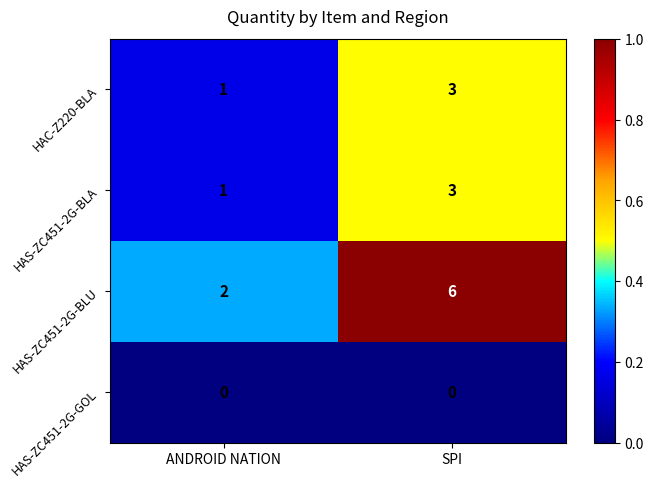

Reading left to right, what are all the values shown in this chart?

HAC-Z220-BLA: ANDROID NATION=1	SPI=3
HAS-ZC451-2G-BLA: ANDROID NATION=1	SPI=3
HAS-ZC451-2G-BLU: ANDROID NATION=2	SPI=6
HAS-ZC451-2G-GOL: ANDROID NATION=0	SPI=0